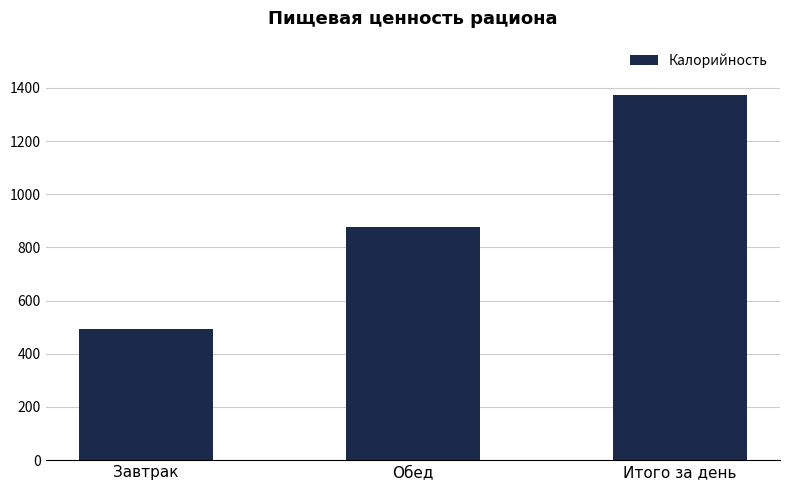

What is the difference between the maximum and minimum values?

878